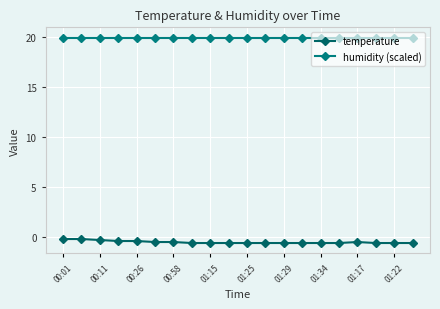

How many series are shown in this chart?

2